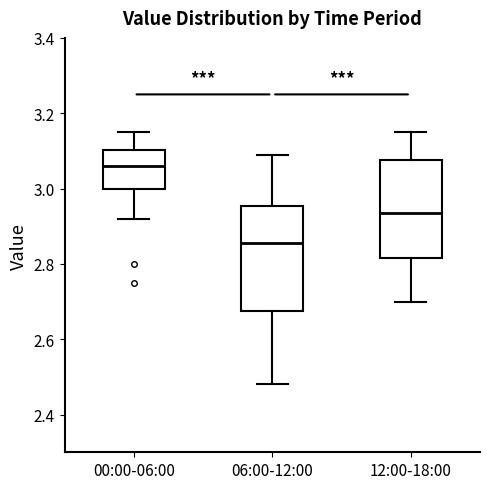

Reading left to right, read every box against the y-axis: the position of its median line, the range the box covers, and the ends of its whiskers. The values are not printed on the chart, so give them approximately, as read against the axis.

00:00-06:00: median 3.06, box 3.00 to 3.10, whiskers 2.92 to 3.16
06:00-12:00: median 2.86, box 2.68 to 2.96, whiskers 2.48 to 3.10
12:00-18:00: median 2.94, box 2.82 to 3.08, whiskers 2.70 to 3.16